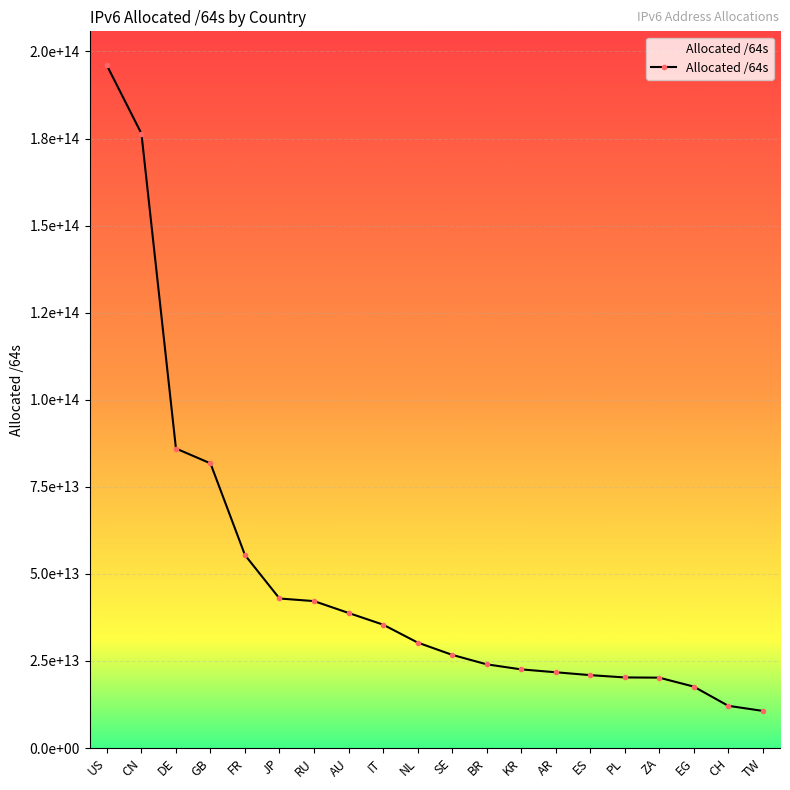

List the labels in order of value, largest first.

US, CN, DE, GB, FR, JP, RU, AU, IT, NL, SE, BR, KR, AR, ES, PL, ZA, EG, CH, TW